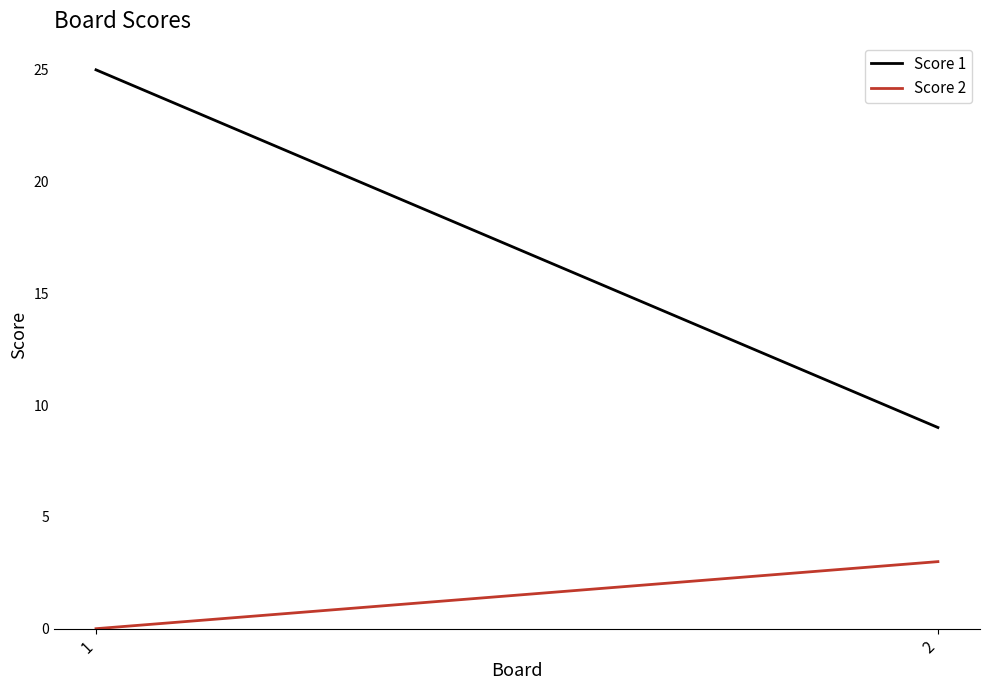

What is the value of the Score 2 point at the 2nd from the left?

3